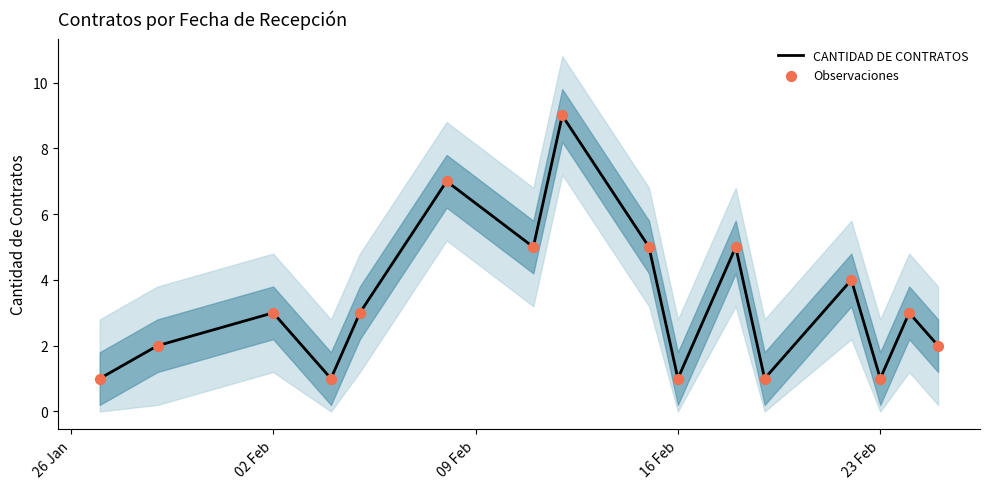

Which series has the largest Y range (max minus min)?

CANTIDAD DE CONTRATOS